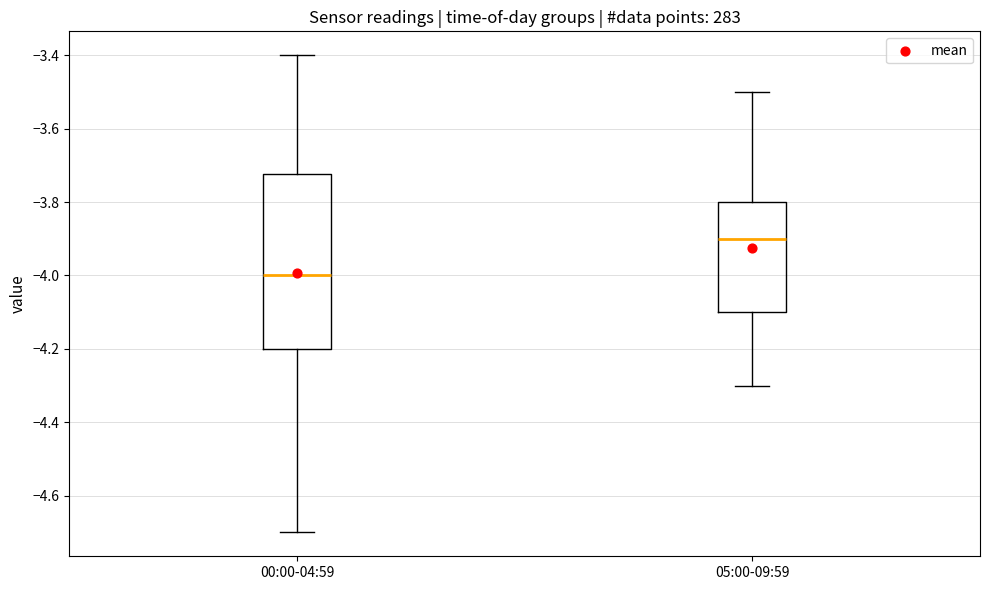

Reading left to right, transcribe this box plot: for each box, give where its median line is, the range the box spans, and where its two whiskers end, as read against the y-axis. The values are not printed on the chart, so give them approximately, as read against the axis.

00:00-04:59: median -4.00, box -4.20 to -3.72, whiskers -4.70 to -3.40
05:00-09:59: median -3.90, box -4.10 to -3.80, whiskers -4.30 to -3.50